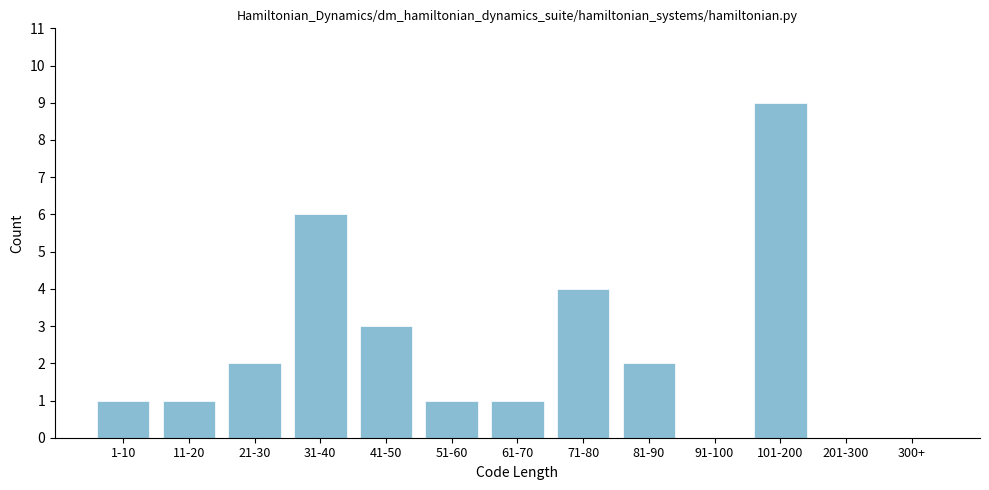

Reading left to right, transcribe all the data shown in this chart.

1-10=1	11-20=1	21-30=2	31-40=6	41-50=3	51-60=1	61-70=1	71-80=4	81-90=2	91-100=0	101-200=9	201-300=0	300+=0